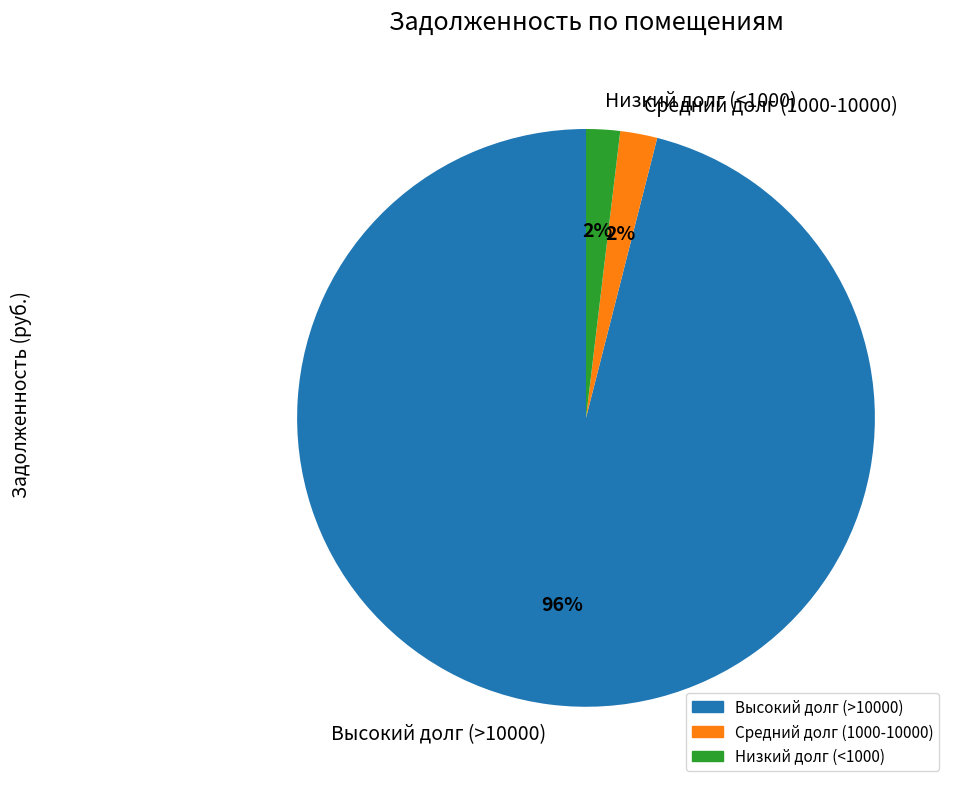

The Средний долг (1000-10000) slice represents 2% of the pie. True or false?

True